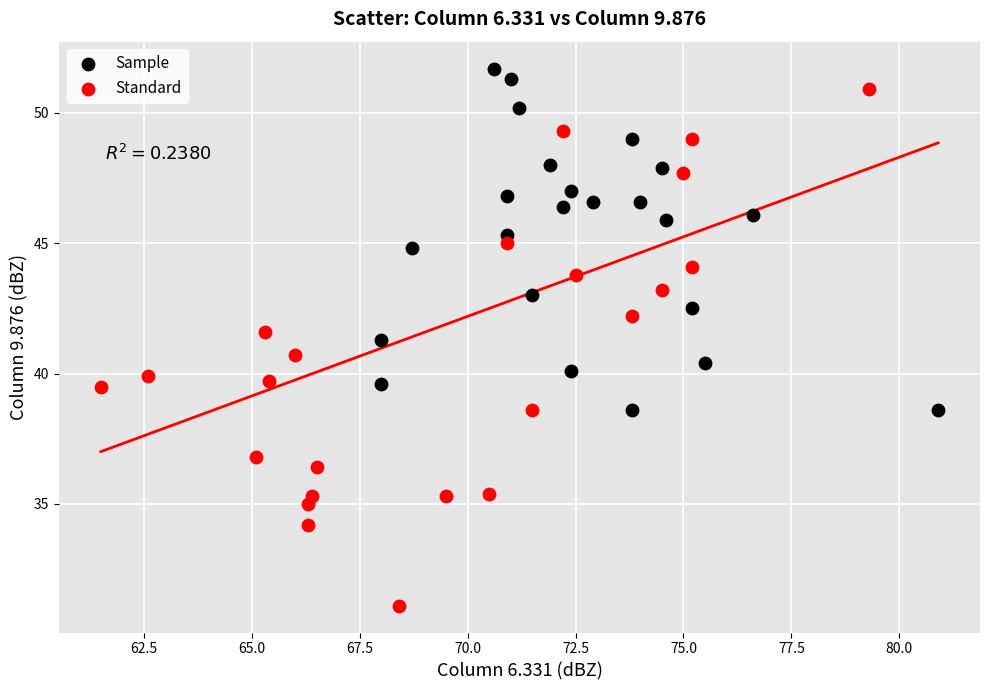

Which series reaches the minimum Y coordinate?

Standard